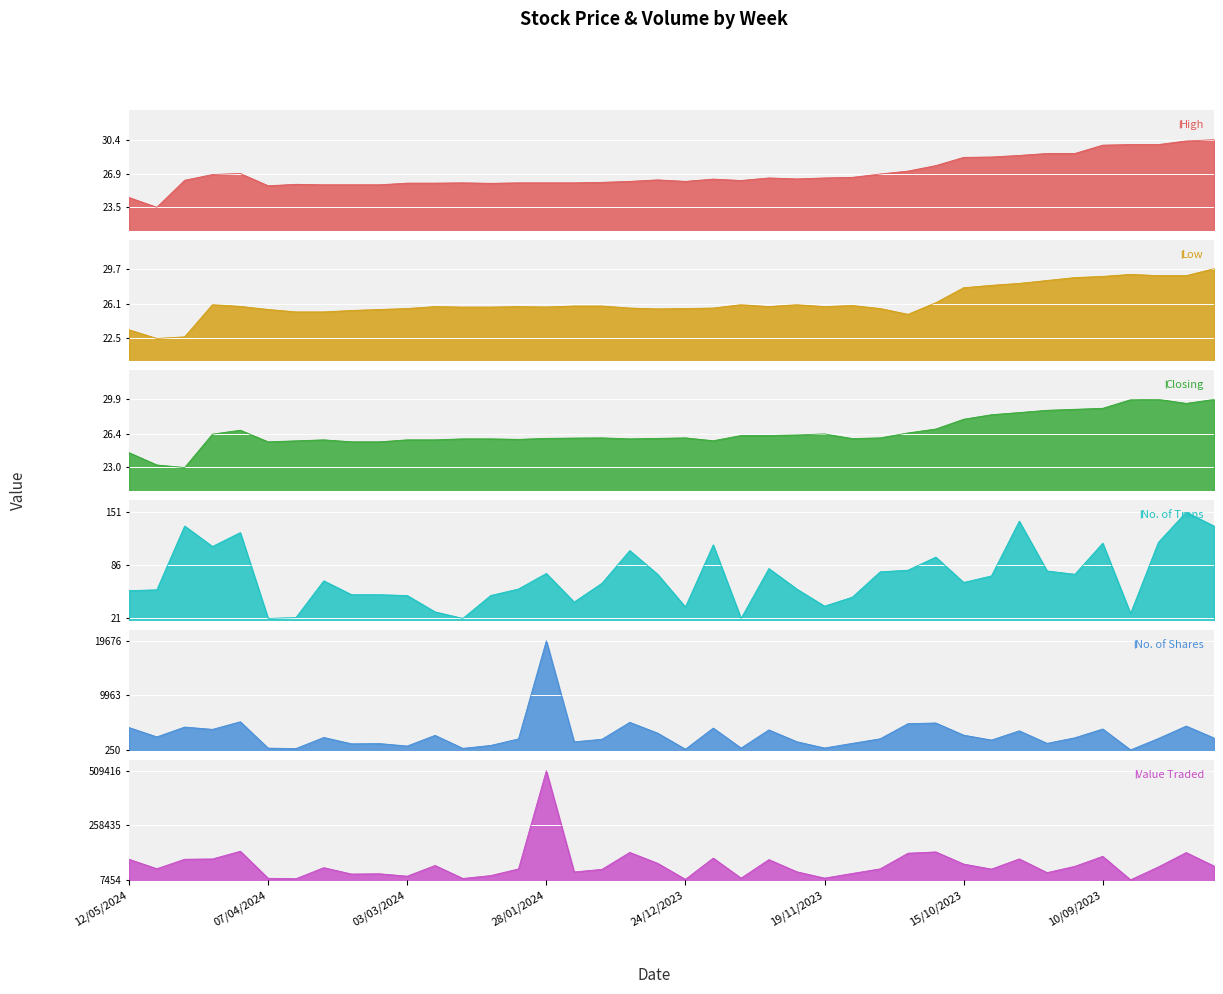

What is the difference between the maximum and minimum values in the Low series?

7.2